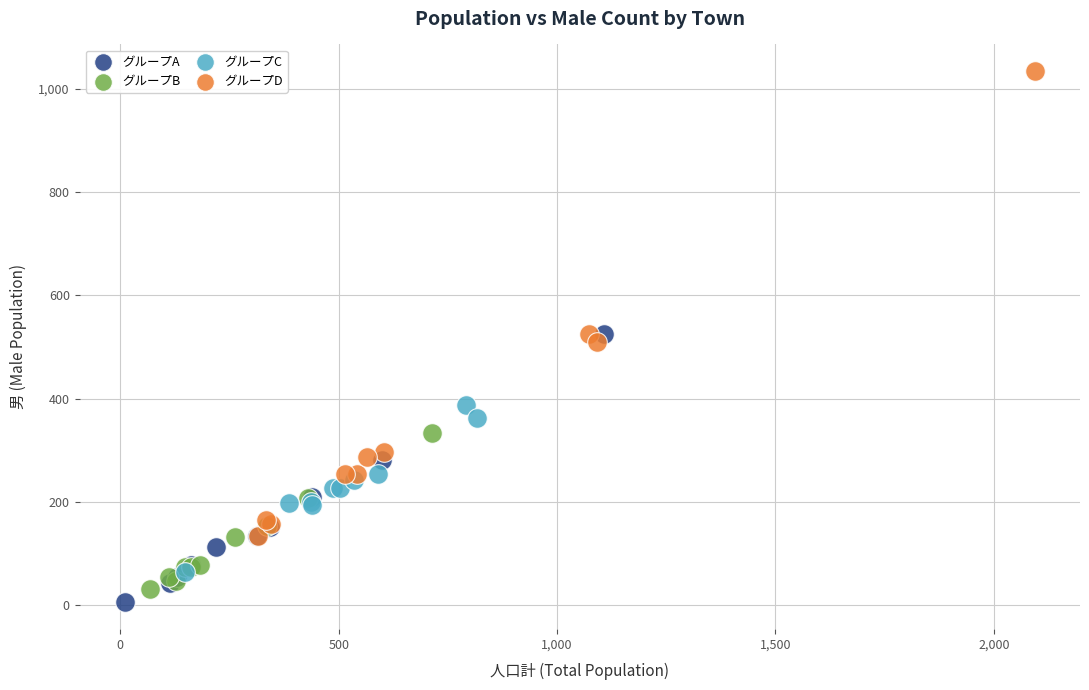

Which series contains the highest Y value?

グループD